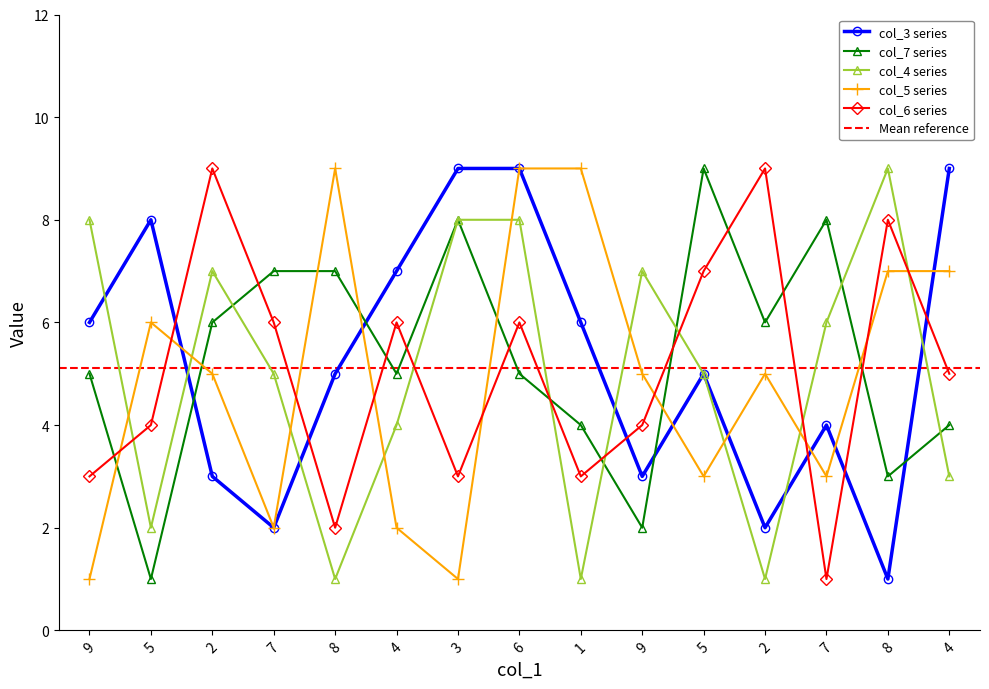

What are all the series names shown in the legend?

col_3, col_7, col_4, col_5, col_6